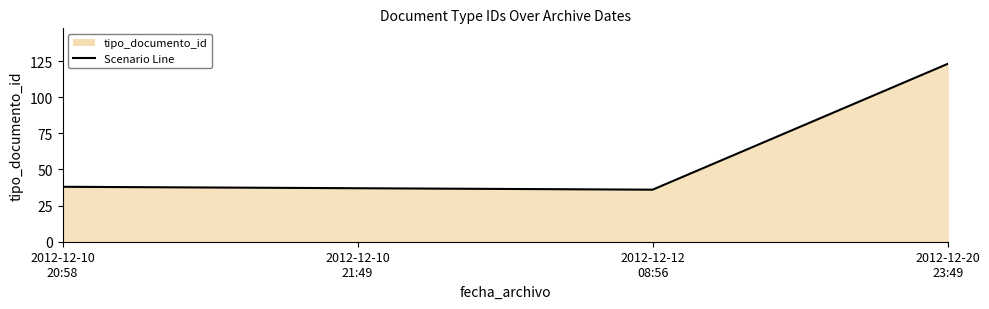

Rank the categories by value from highest to lowest.

2012-12-20
23:49, 2012-12-10
20:58, 2012-12-10
21:49, 2012-12-12
08:56